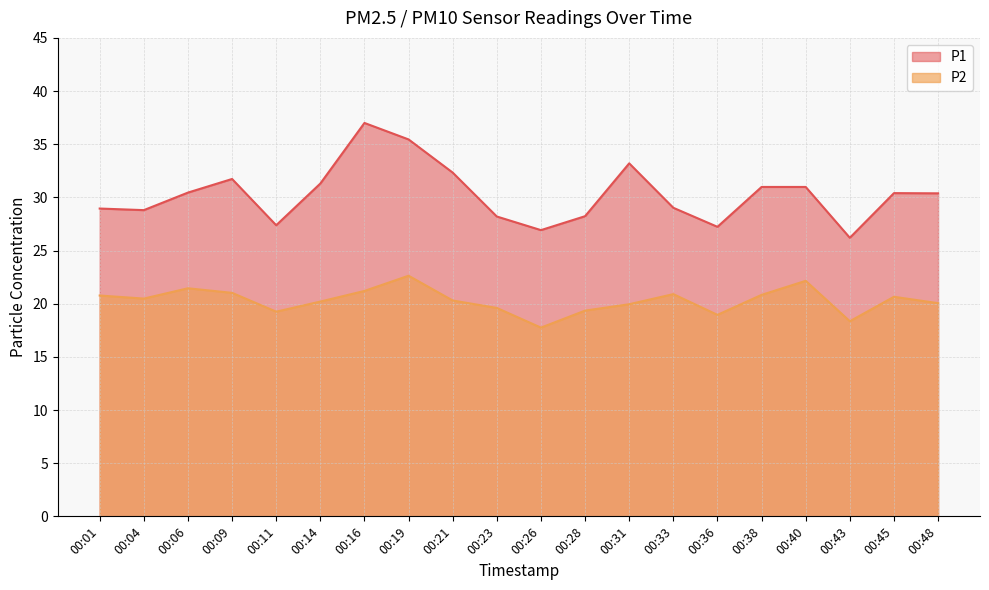

What is the difference between the second highest and minimum values in the P1 series?

9.3